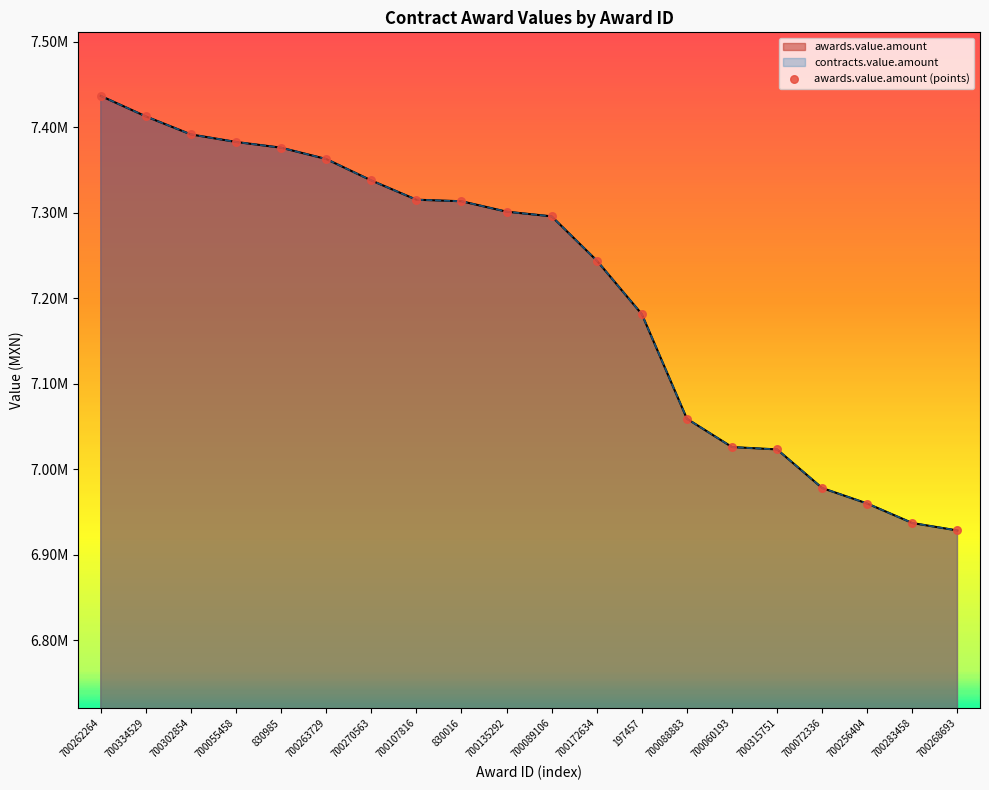

What is the ratio of the value at 700270563 to the value at 700302854?

1.0